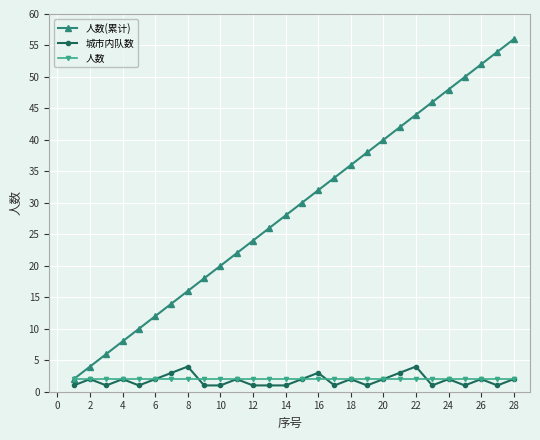

Which series has the largest range (max minus min)?

人数(累计)